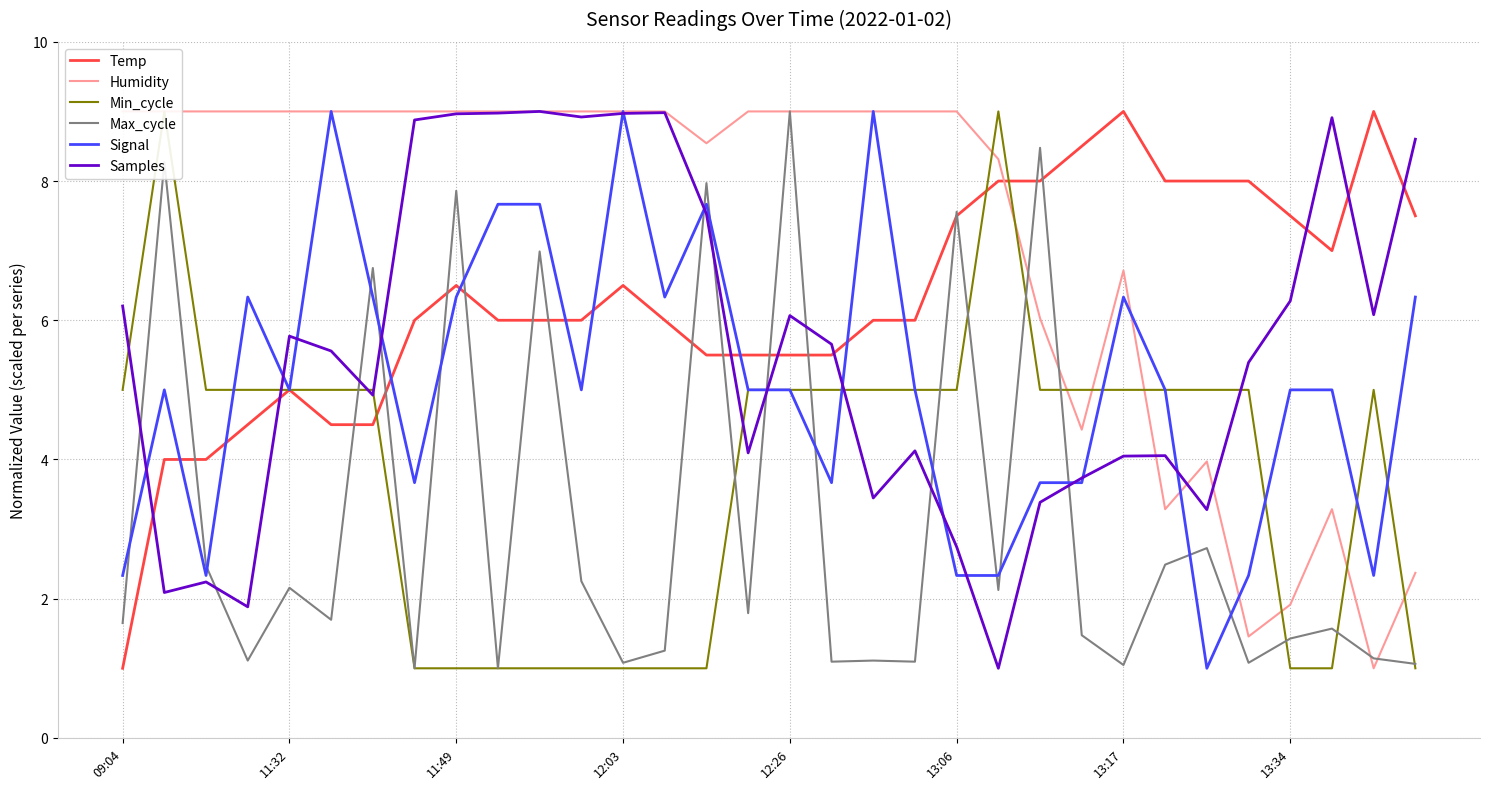

At 29, list the series in order from smallest to largest.

Min_cycle, Max_cycle, Humidity, Signal, Temp, Samples